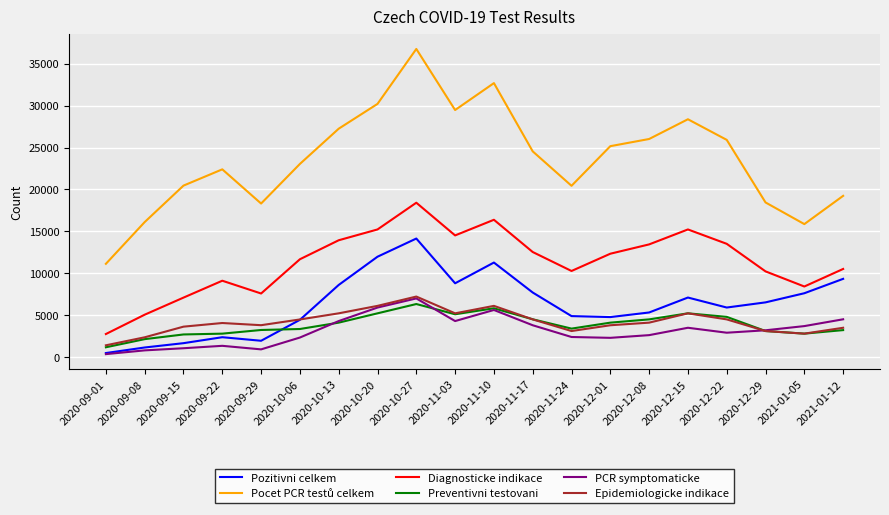

What is the difference between the highest and lowest values at 2020-10-27?

30411